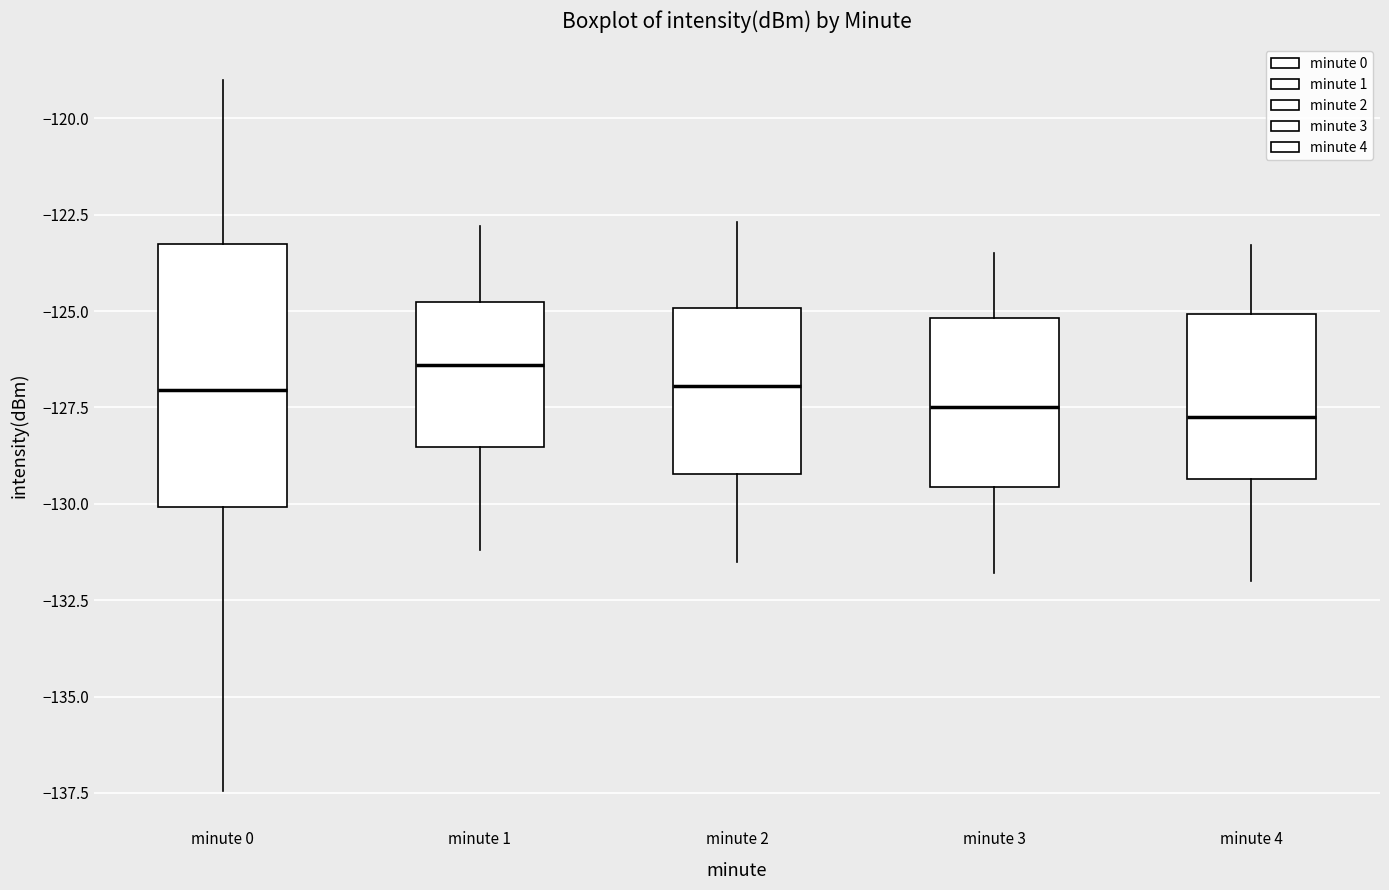

Reading left to right, read every box against the y-axis: the position of its median line, the range the box covers, and the ends of its whiskers. The values are not printed on the chart, so give them approximately, as read against the axis.

minute 0: median -127.0, box -130.0 to -123.5, whiskers -137.5 to -119.0
minute 1: median -126.5, box -128.5 to -125.0, whiskers -131.0 to -123.0
minute 2: median -127.0, box -129.0 to -125.0, whiskers -131.5 to -122.5
minute 3: median -127.5, box -129.5 to -125.0, whiskers -132.0 to -123.5
minute 4: median -127.5, box -129.5 to -125.0, whiskers -132.0 to -123.5